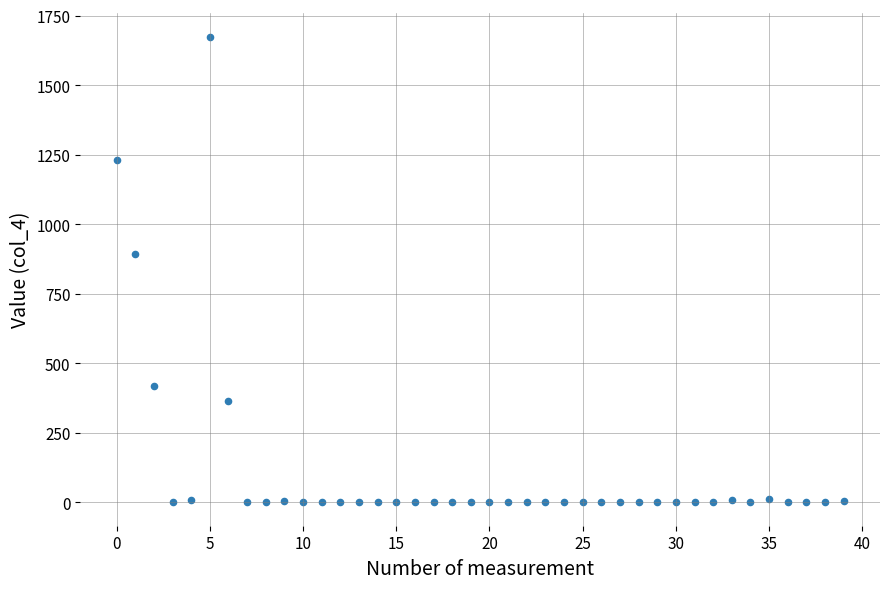

What is the range of Y values (max minus min)?

1675